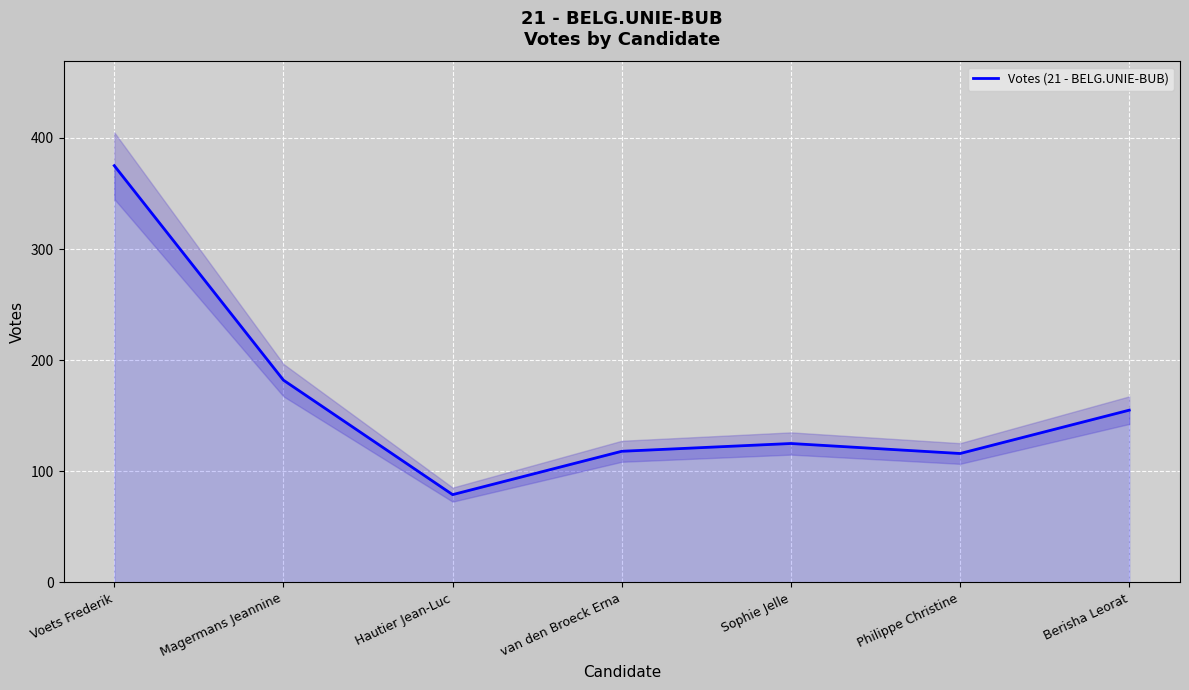

Approximately how many times larger is the value at Berisha Leorat compared to Magermans Jeannine?

0.9